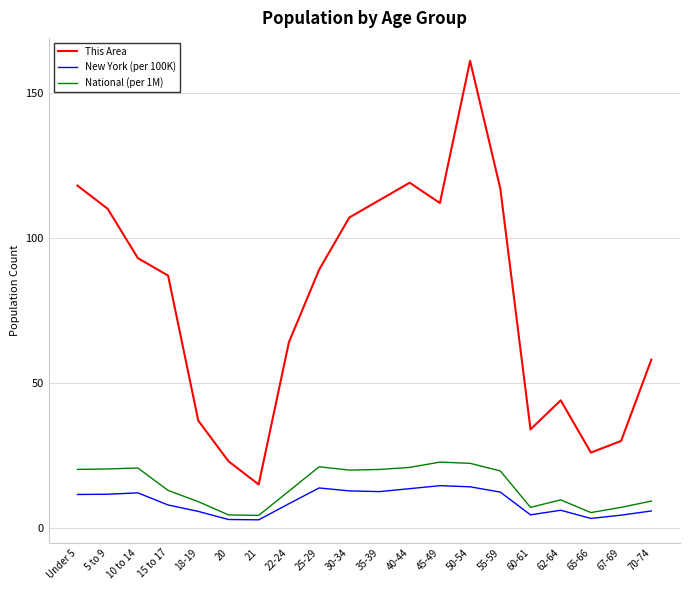

At which label does This Area reach its minimum?

21